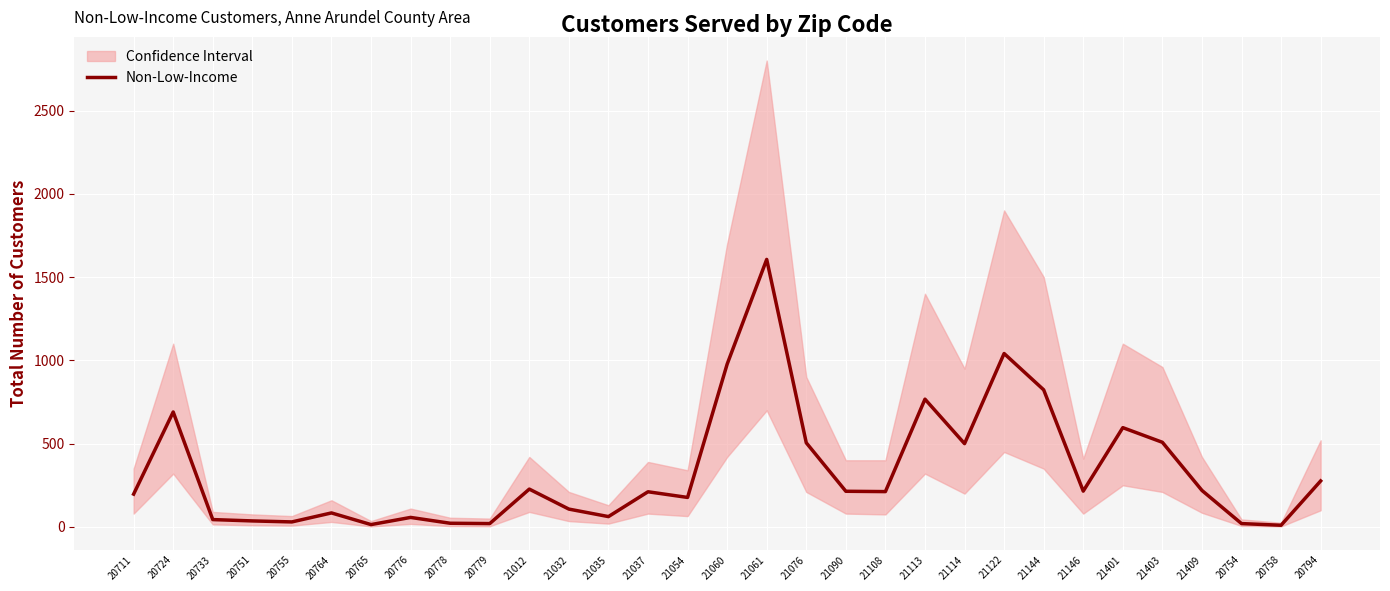

How many values exceed 212?

15